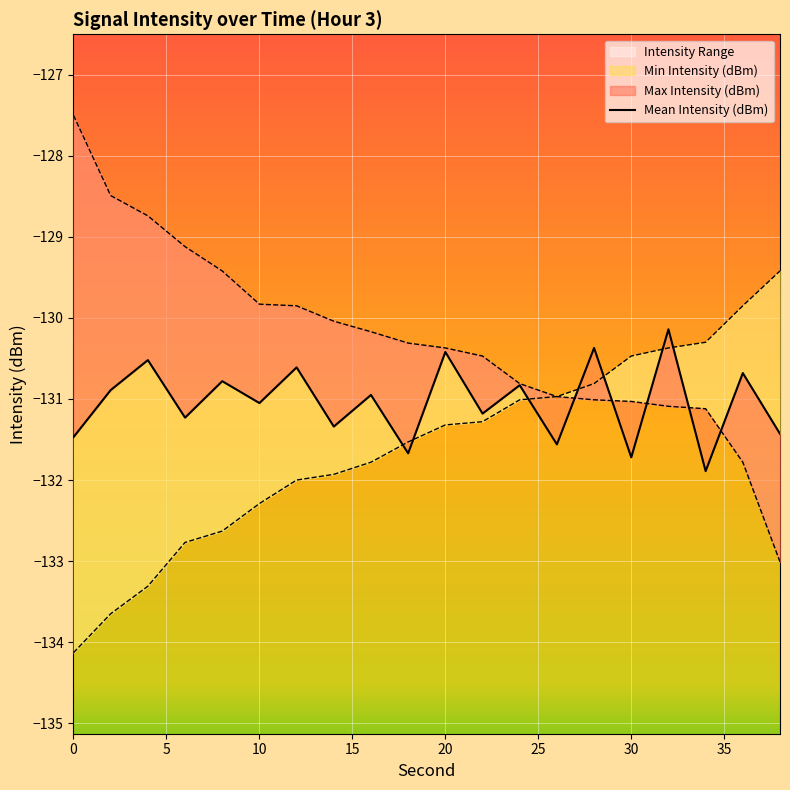

How many interior local valleys (lower than both neighbors) does the data have?

8